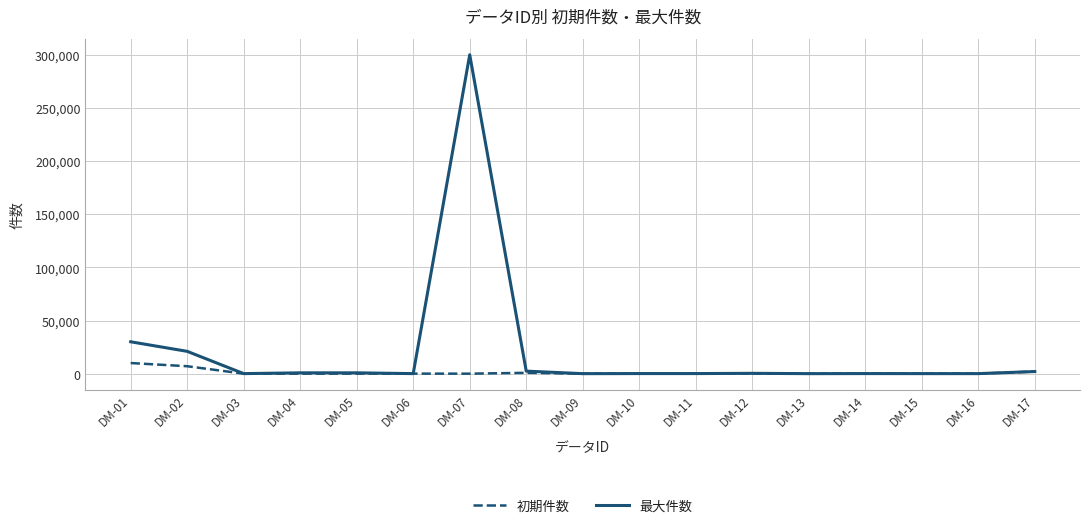

What value does the 初期件数 series have at DM-17?

2000